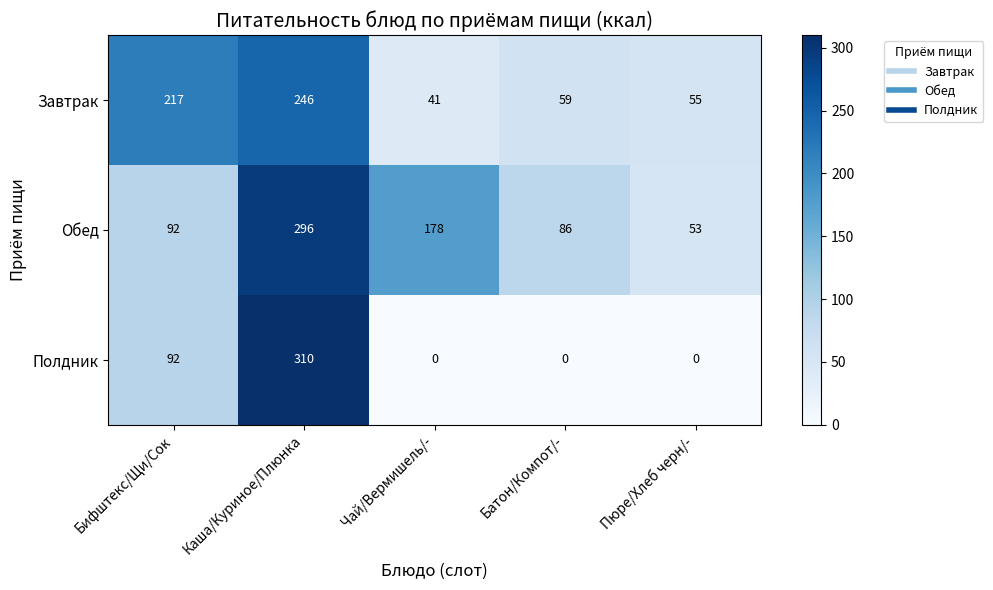

What is the difference between the maximum and second lowest values in the Полдник series?

310